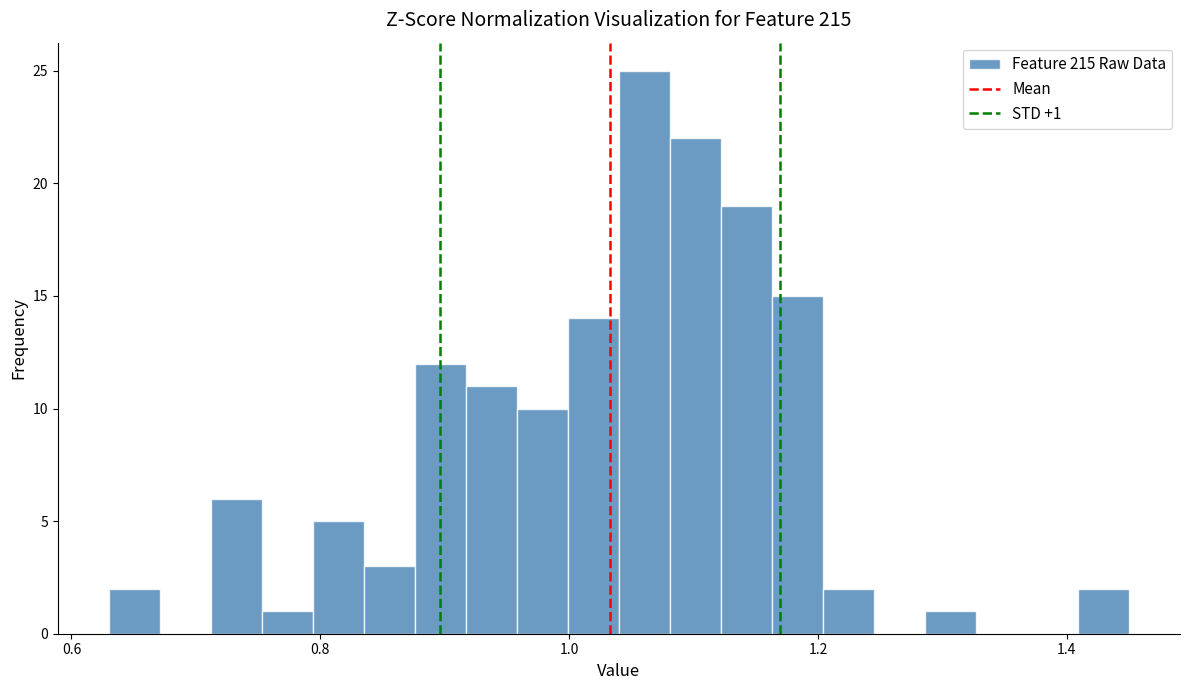

Read against the x-axis, roughly where is the centre of the tallest bar?

1.06